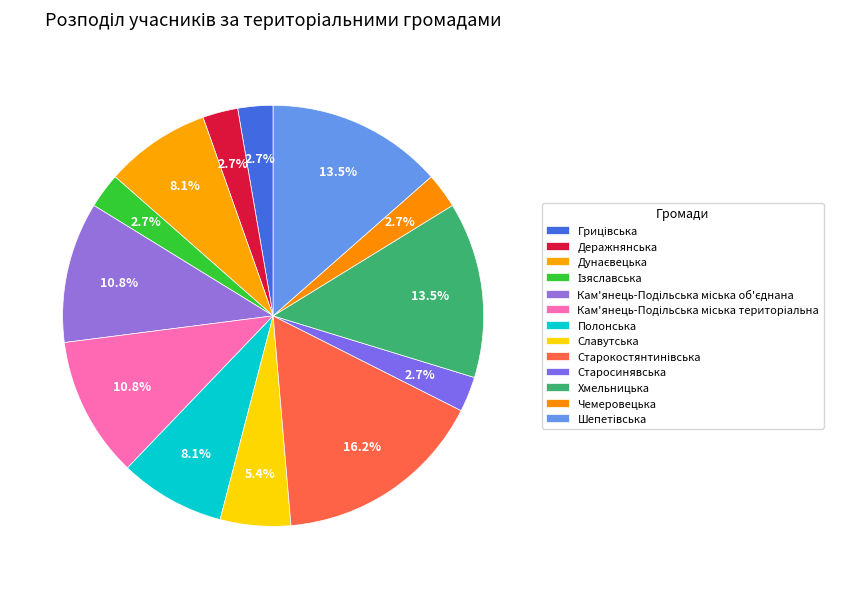

Is there any slice that represents more than half of the pie?

No